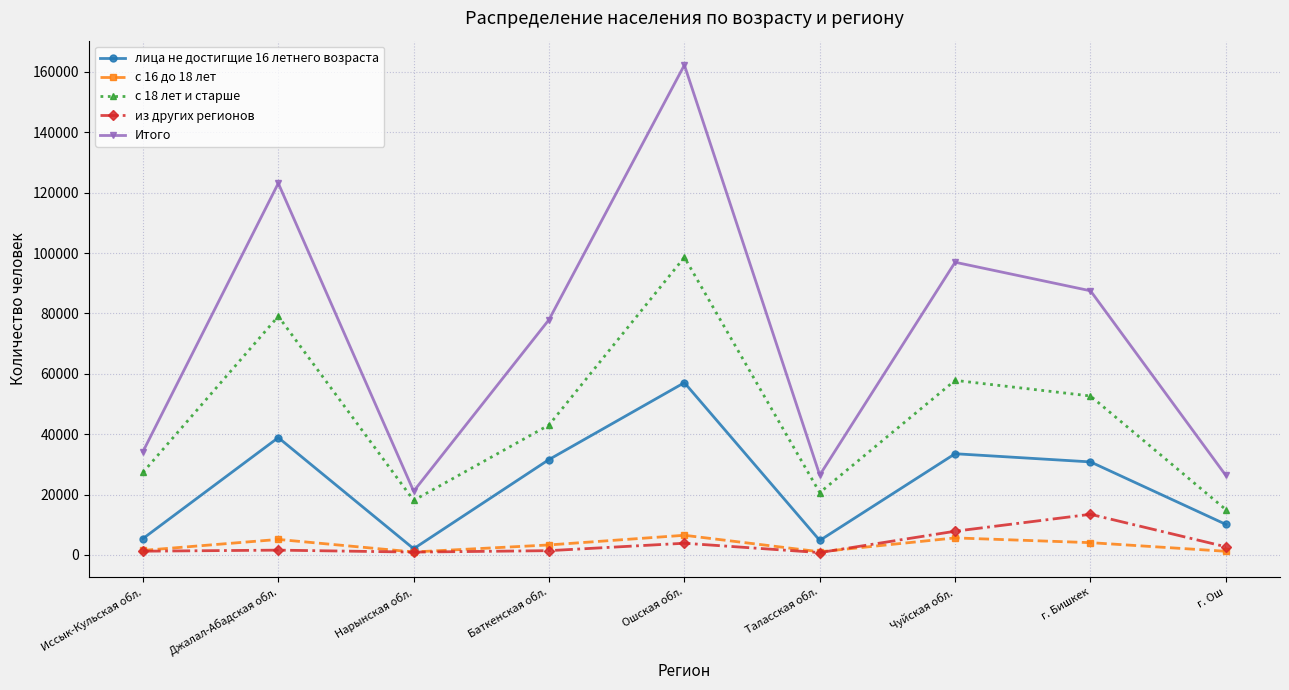

What is the approximate value of с 16 до 18 лет at Джалал-Абадская обл., to the nearest 50?

5100